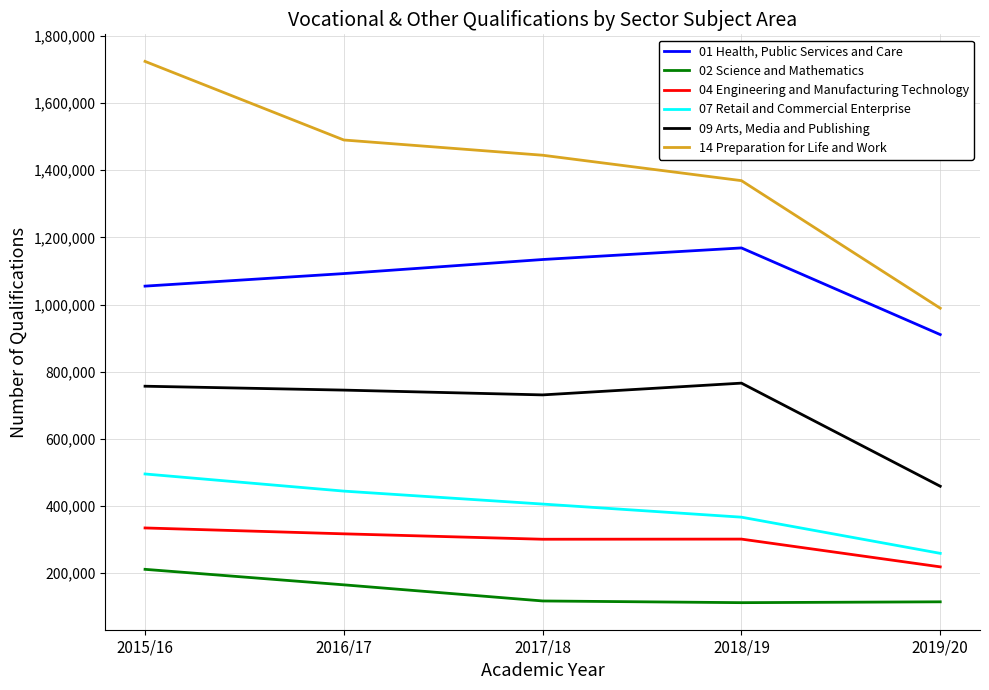

Rank the categories by 14 Preparation for Life and Work value from lowest to highest.

2019/20, 2018/19, 2017/18, 2016/17, 2015/16